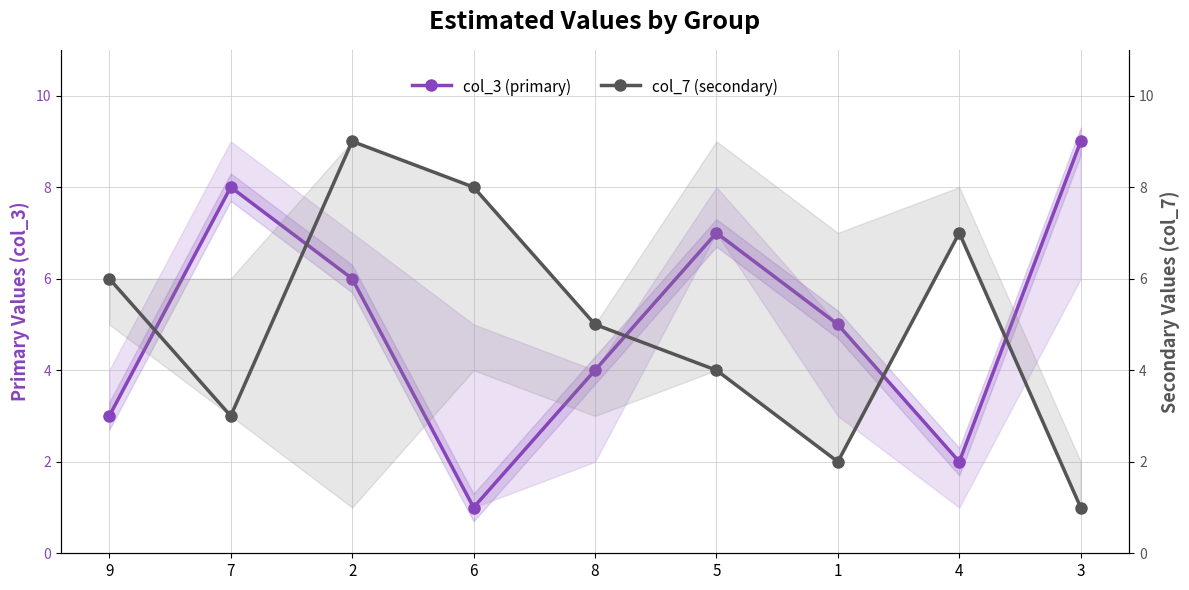

Between which two adjacent categories do col_7 (secondary) and col_3 (primary) first intersect?

9 and 7